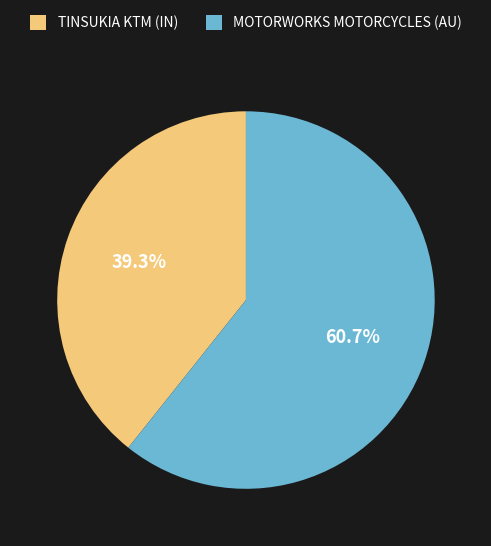

Is there a majority slice in this chart?

Yes